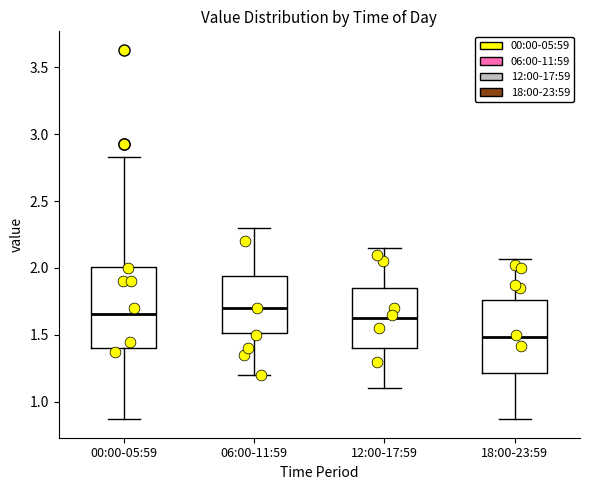

Comparing the boxes themselves (not the whiskers), which one is the tallest?

00:00-05:59